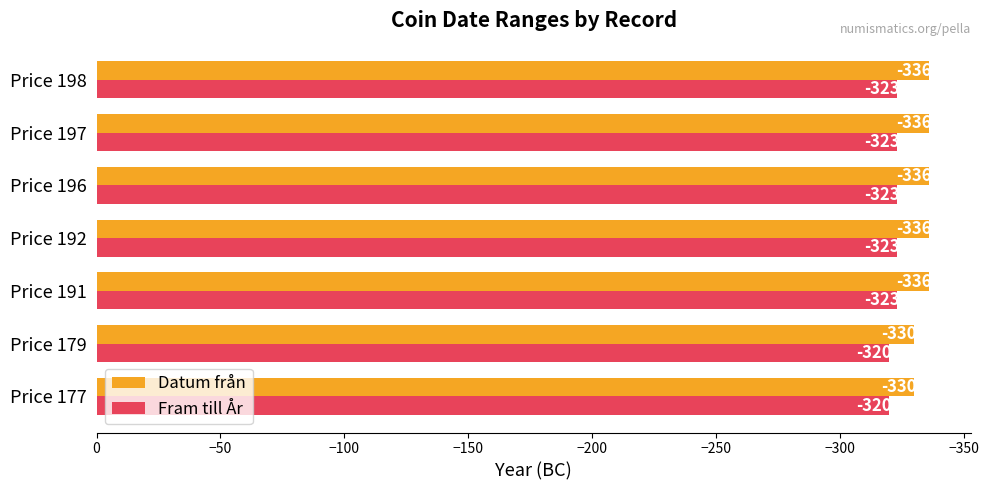

Which series has the largest total across all categories?

Fram till År